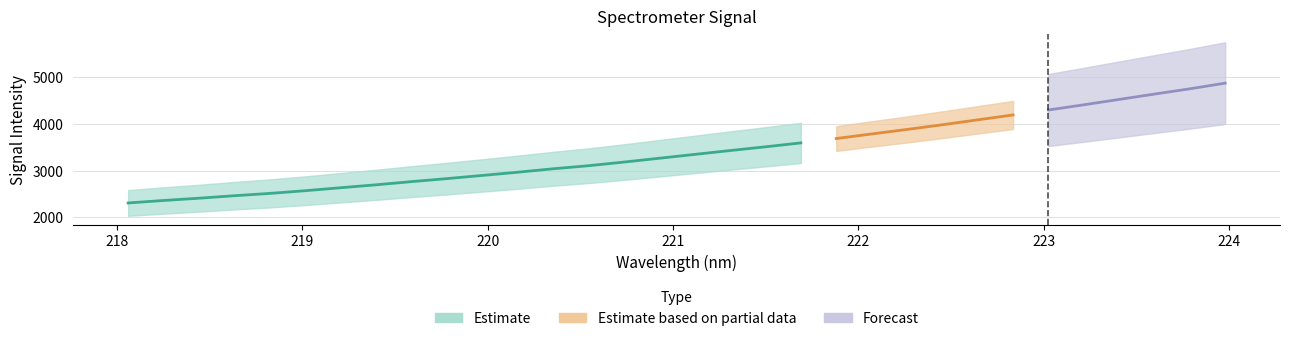

What is the change in value from 220.5444 to 222.6447?

+984.3